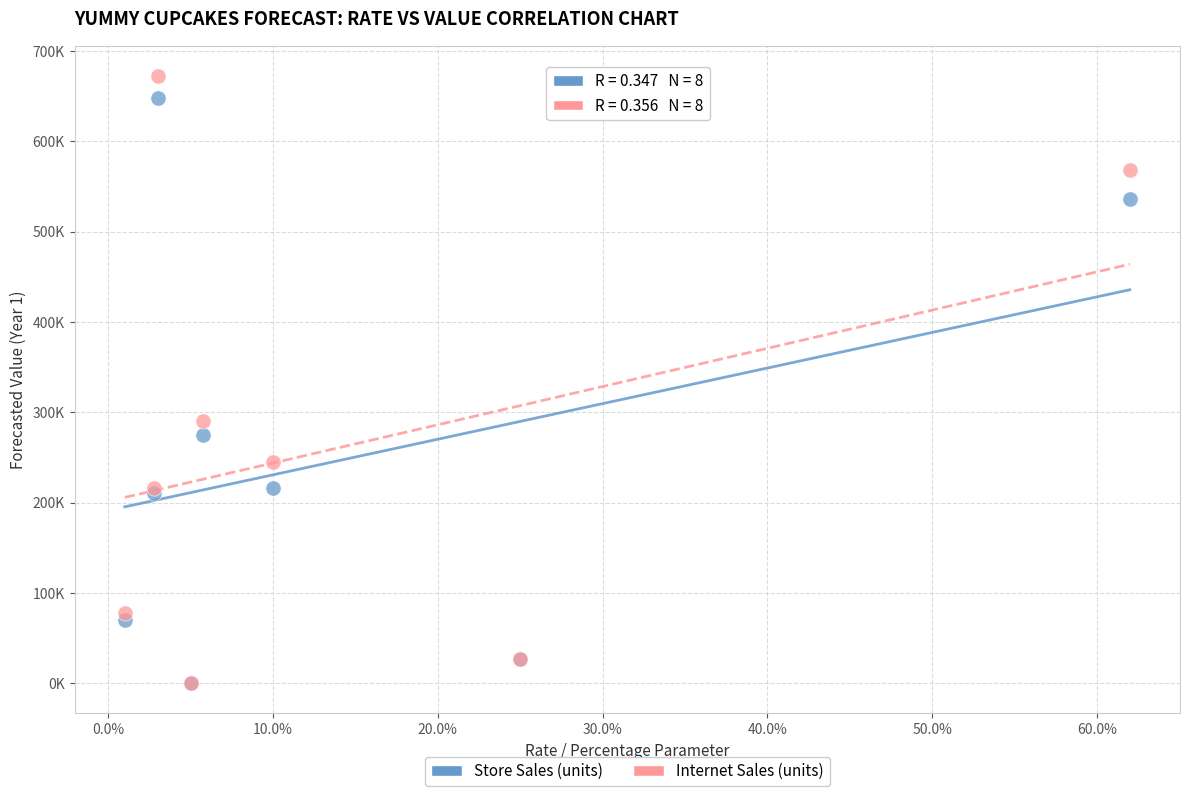

What are all the series names shown in the legend?

Store Sales (units), Internet Sales (units)